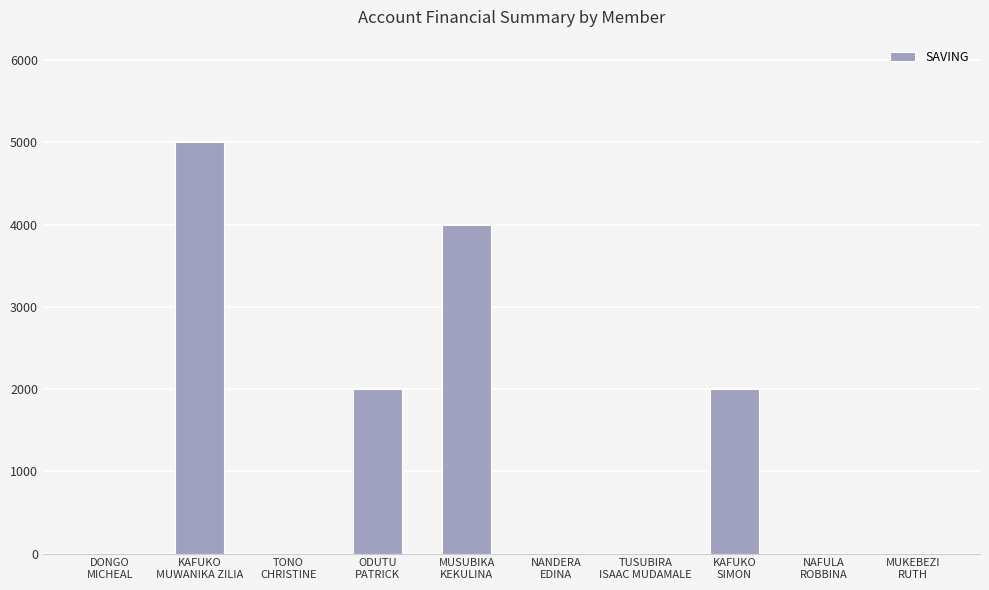

Which label corresponds to the largest value in the chart?

KAFUKO
MUWANIKA ZILIA